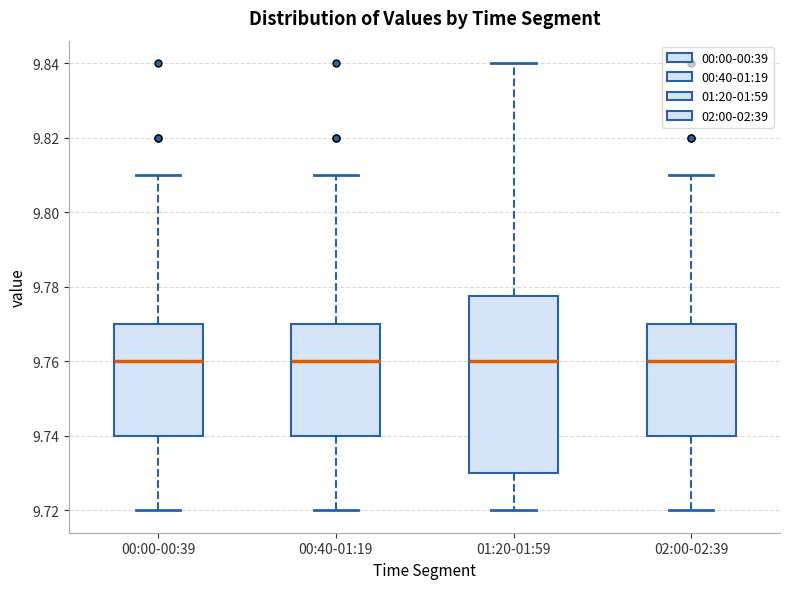

Where does the median line of the box for 01:20-01:59 sit on the y-axis? The values are not printed on the chart, so give them approximately, as read against the axis.

9.760